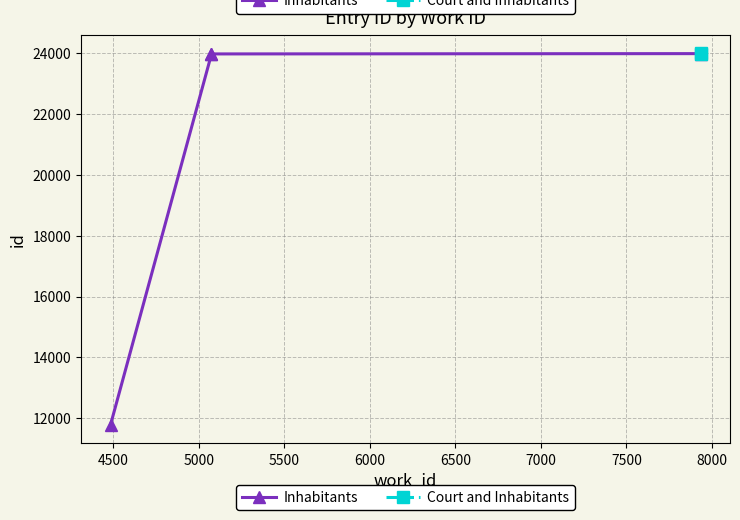

What is the difference between the second highest and second lowest values?

14